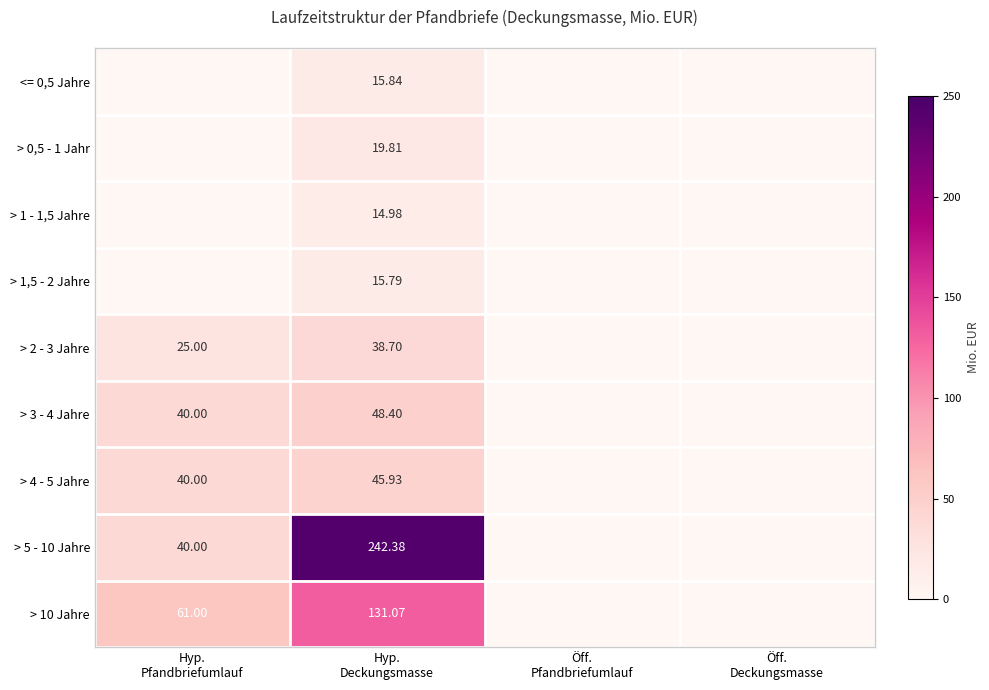

The > 5 - 10 Jahre series shows -160.8 at Öff. Deckungsmasse. True or false?

False